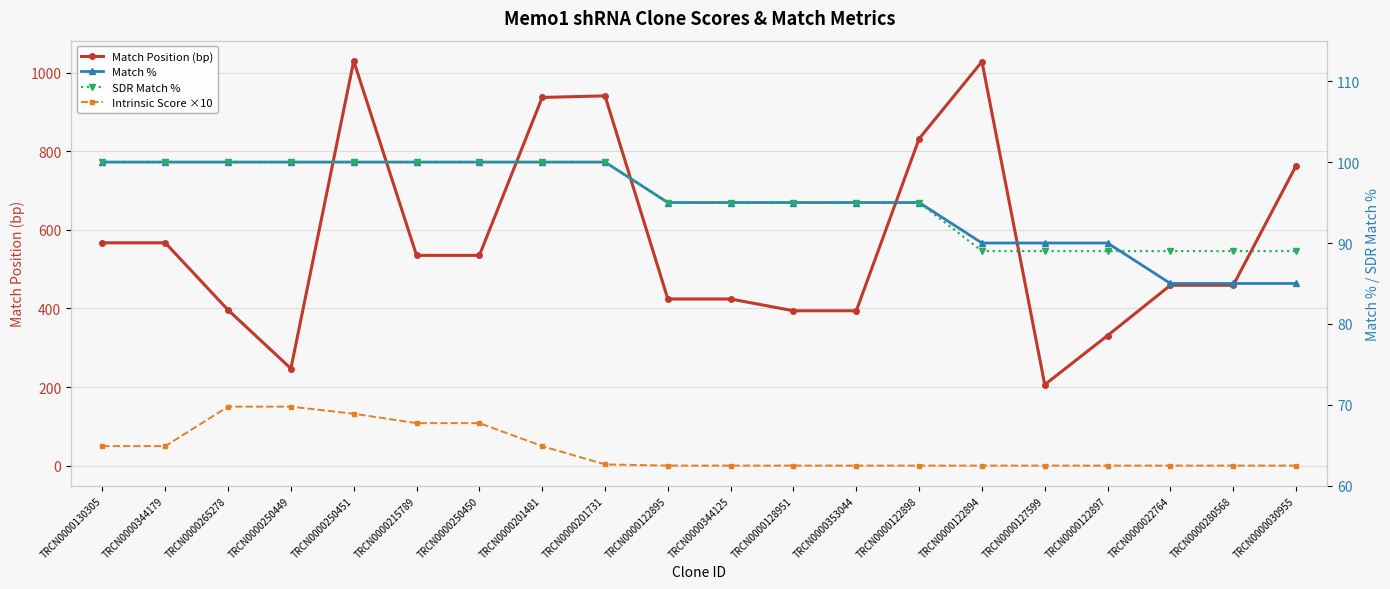

True or false: Match % has more than 1 interior local peaks.

False